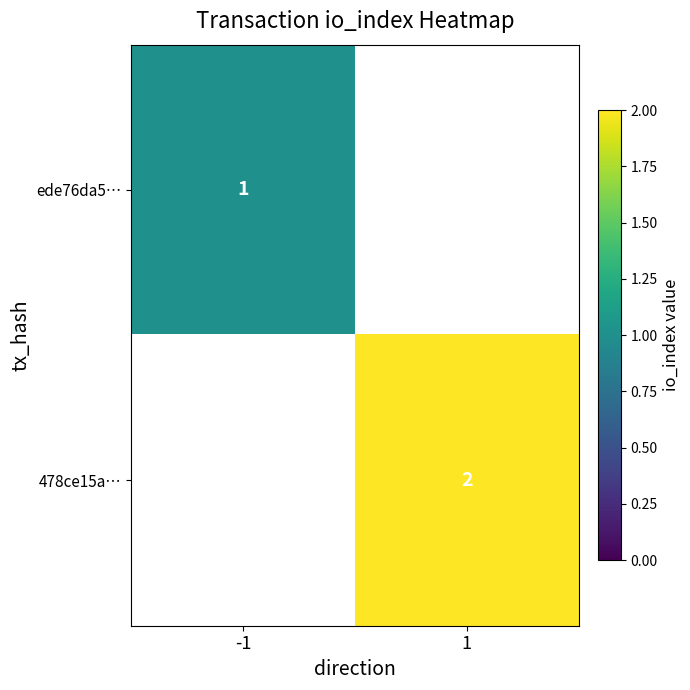

Which has a higher value, 1 or -1?

-1